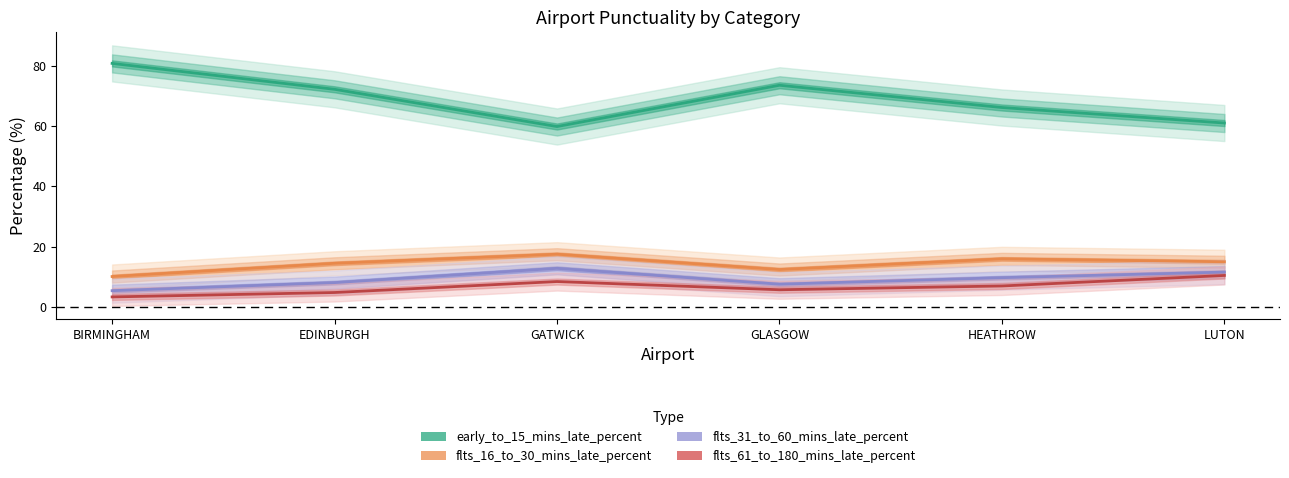

Reading left to right, transcribe all the data shown in this chart.

early_to_15_mins_late_percent: BIRMINGHAM=80.9	EDINBURGH=72.3	GATWICK=59.9	GLASGOW=73.6	HEATHROW=66.2	LUTON=61.1
flts_16_to_30_mins_late_percent: BIRMINGHAM=10.0	EDINBURGH=14.4	GATWICK=17.5	GLASGOW=12.4	HEATHROW=15.9	LUTON=15.0
flts_31_to_60_mins_late_percent: BIRMINGHAM=5.3	EDINBURGH=8.0	GATWICK=12.8	GLASGOW=7.5	HEATHROW=9.7	LUTON=11.5
flts_61_to_180_mins_late_percent: BIRMINGHAM=3.3	EDINBURGH=4.7	GATWICK=8.4	GLASGOW=5.6	HEATHROW=6.9	LUTON=10.4